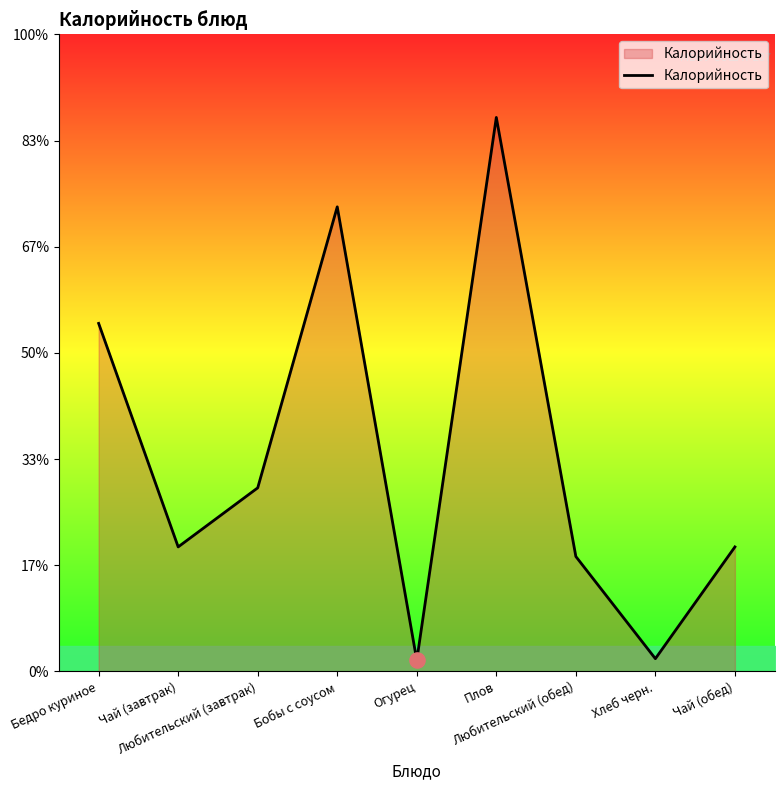

Approximately how many times larger is the value at Чай (завтрак) compared to Любительский (завтрак)?

0.7